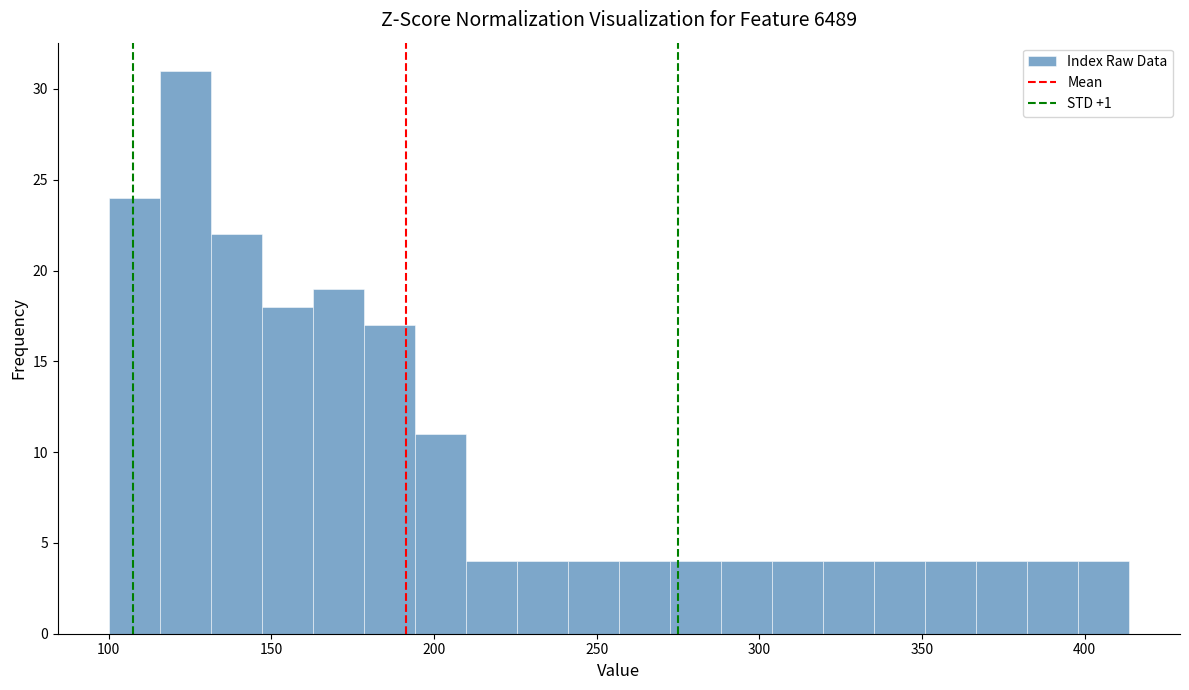

Read against the x-axis, roughly where is the centre of the tallest bar?

125